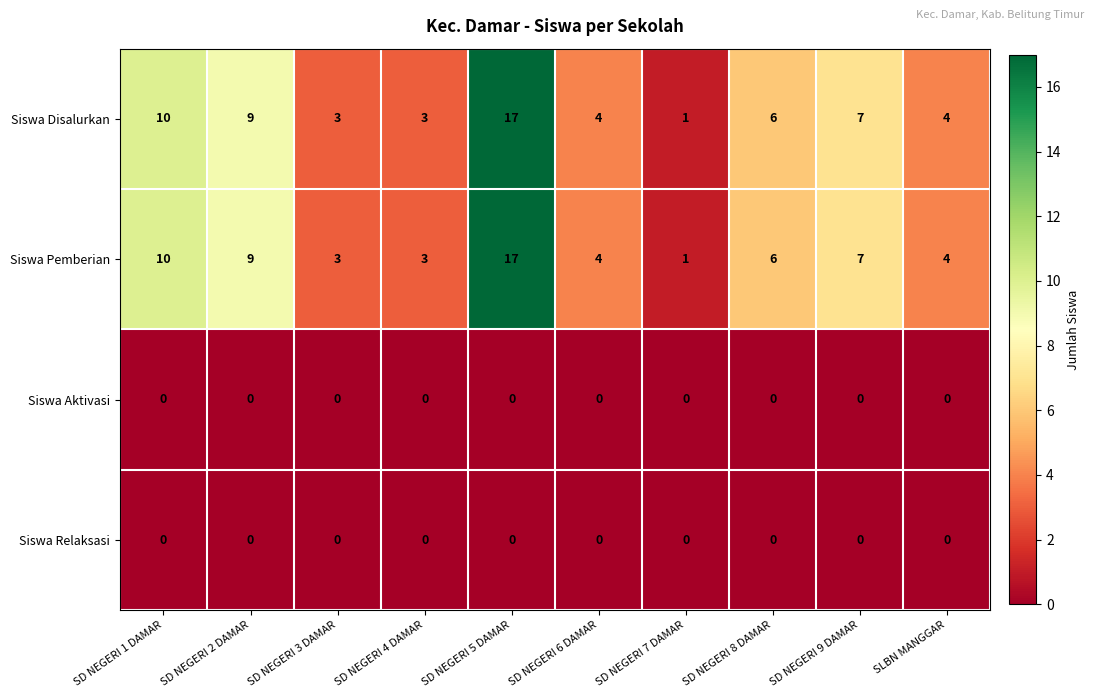

At which label is Siswa Disalurkan closest to 9?

SD NEGERI 2 DAMAR